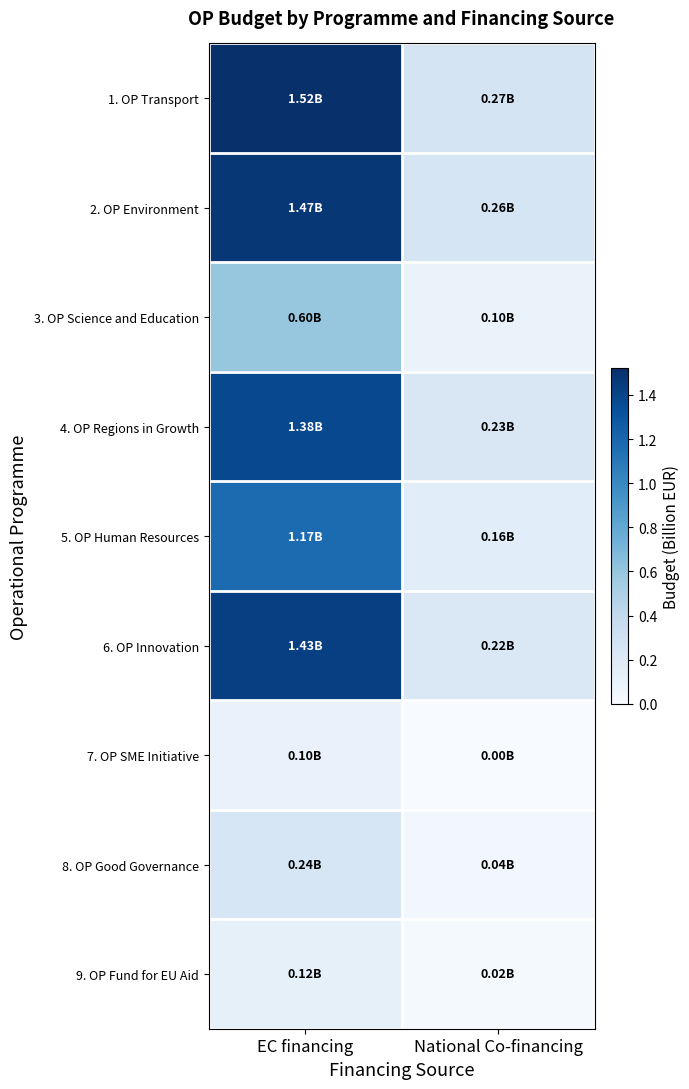

At which category is the sum across all series the highest?

EC financing